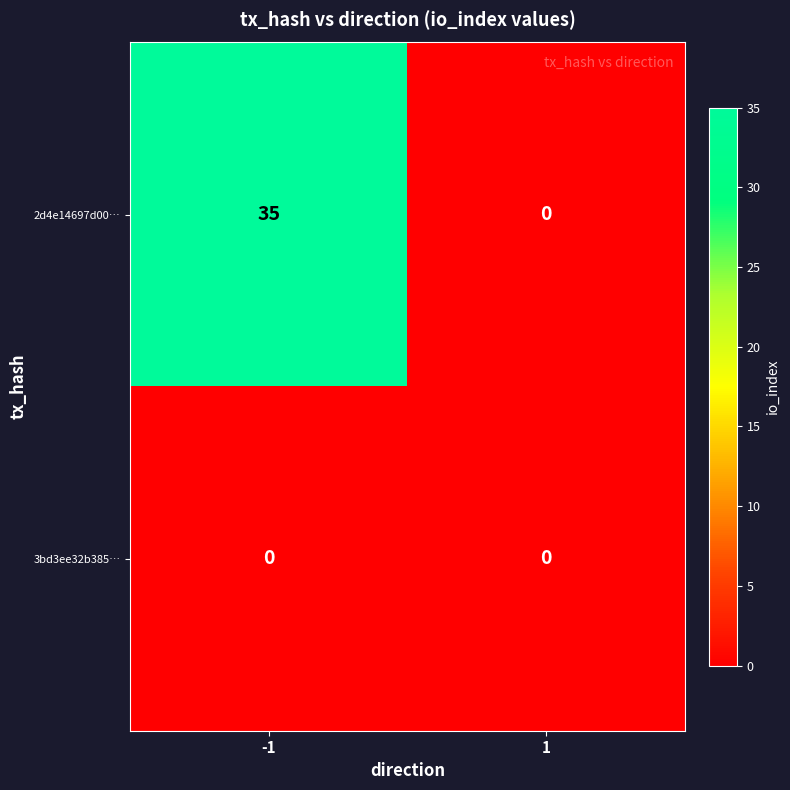

List the labels in order of 2d4e14697d00… value, largest first.

-1, 1